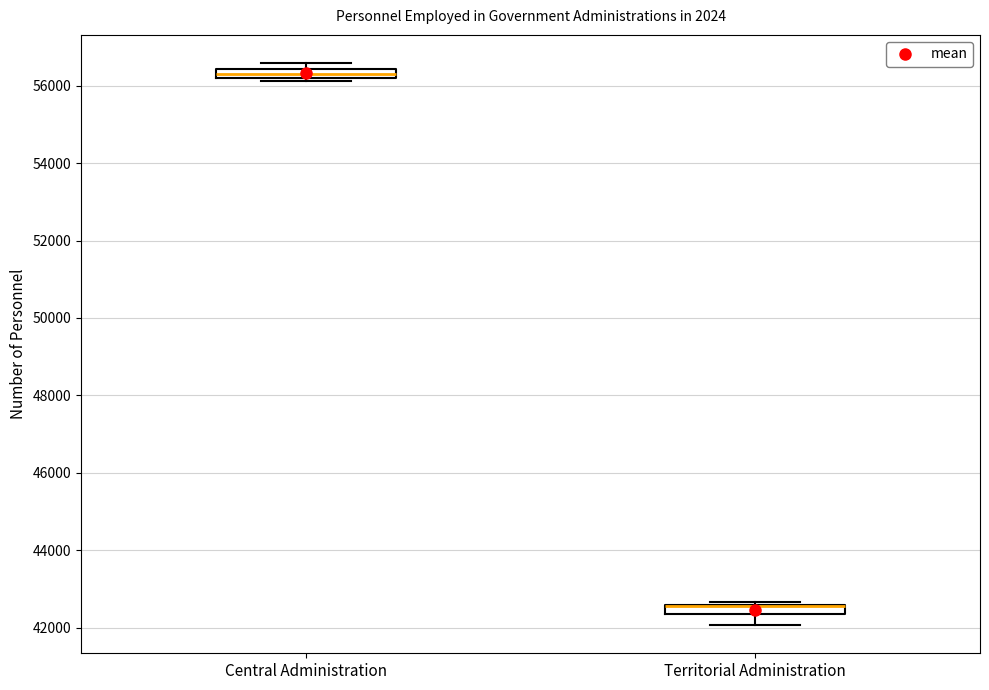

Where does the lower whisker of the box for Territorial Administration end on the y-axis? The values are not printed on the chart, so give them approximately, as read against the axis.

42000